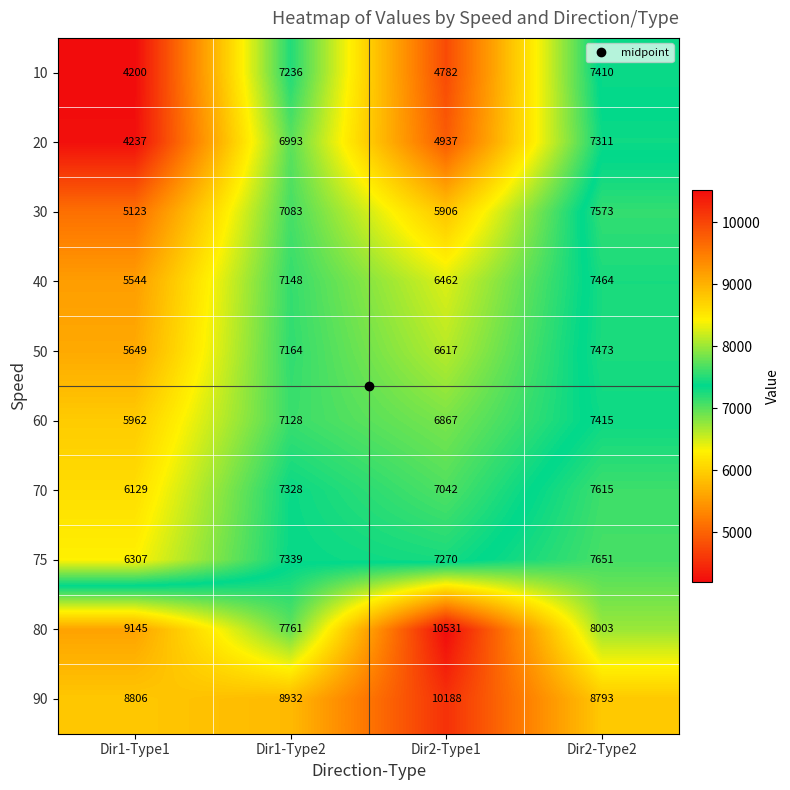

The 60 series shows 7415 at Dir2-Type2. True or false?

True